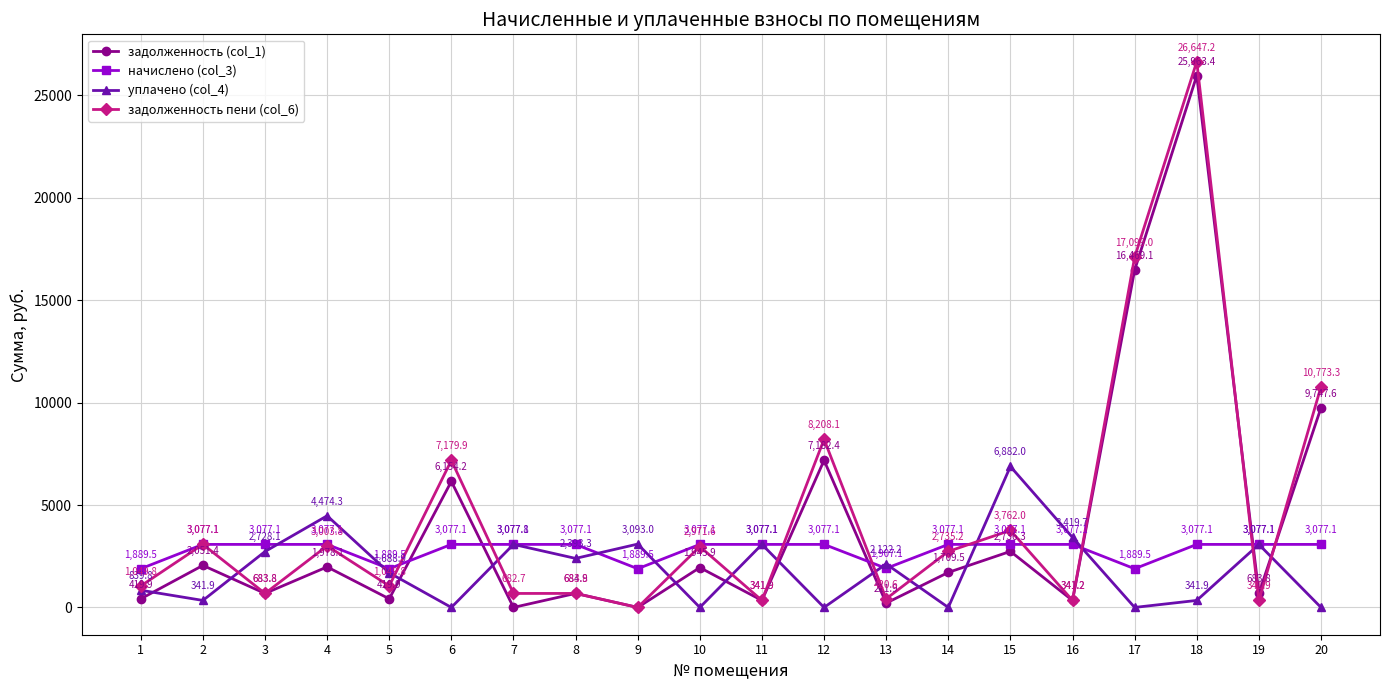

How many lines are shown in the chart?

4